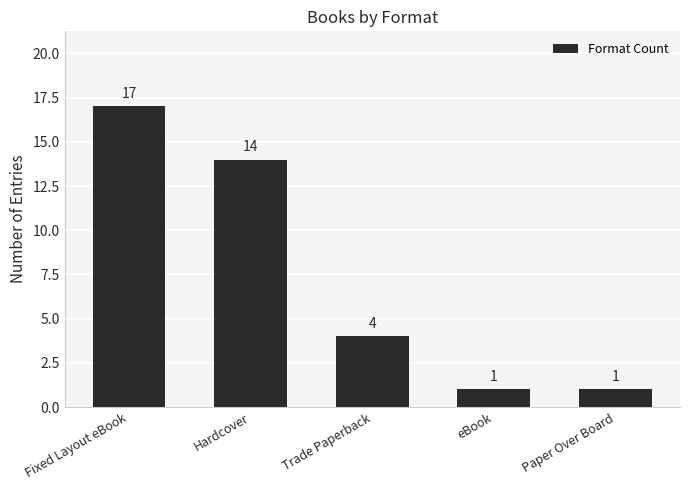

Does the chart contain stacked bars?

No